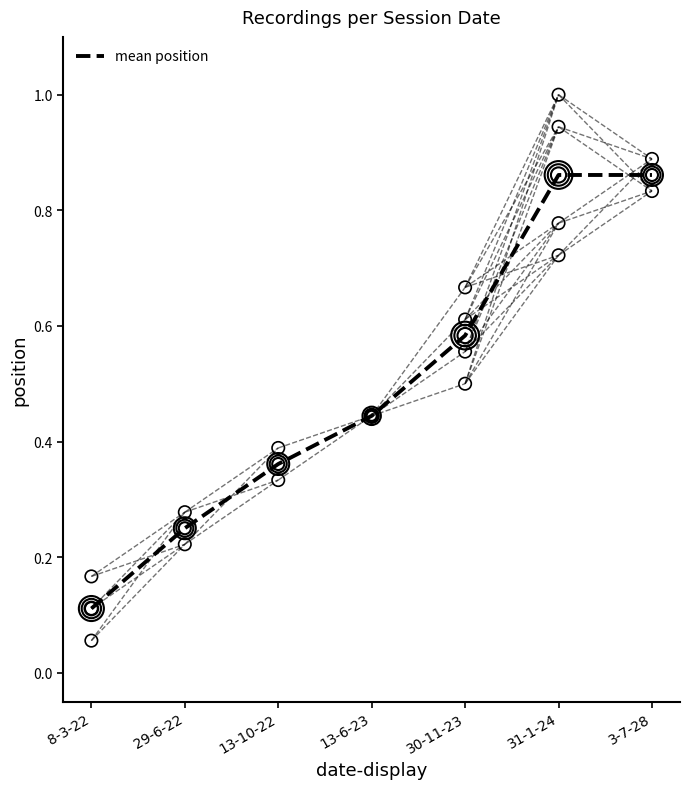

What is the change in value from 8-3-22 to 29-6-22?

+0.1